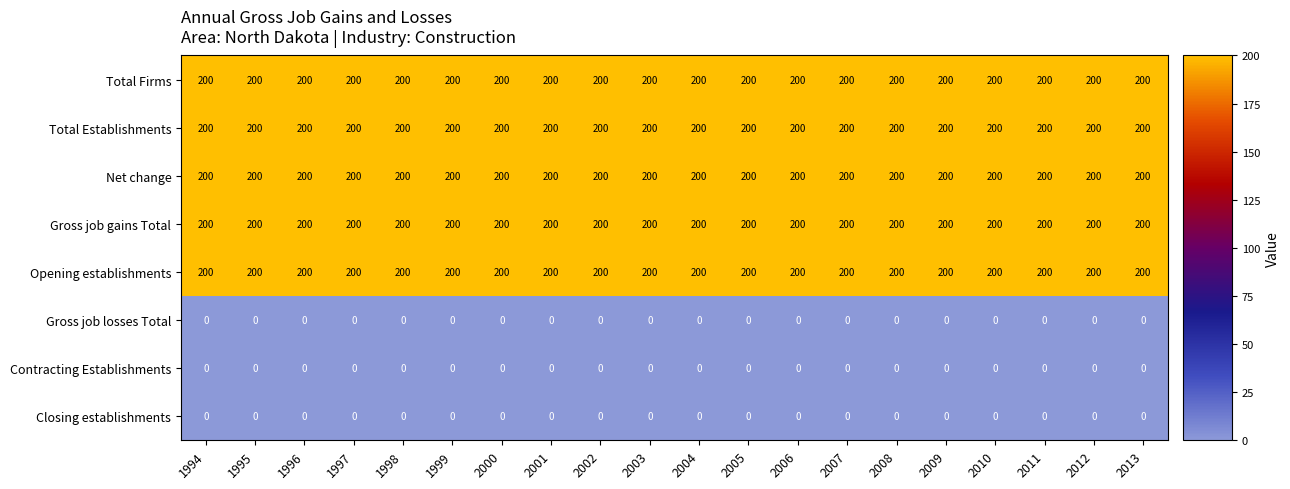

What is the minimum value for Net change?

200